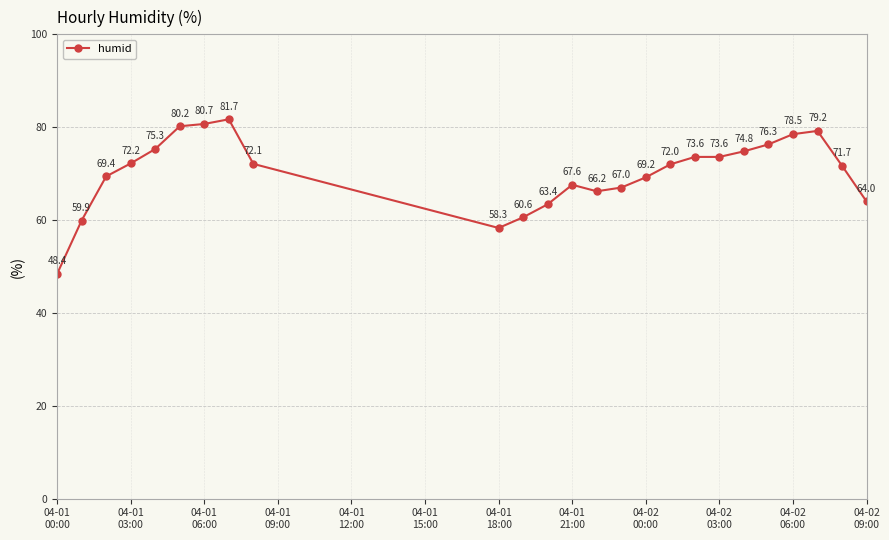

Reading right to left, what are all the values shown in this chart?

64.0	71.7	79.2	78.5	76.3	74.8	73.6	73.6	72.0	69.2	67.0	66.2	67.6	63.4	60.6	58.3	72.1	81.7	80.7	80.2	75.3	72.2	69.4	59.9	48.4